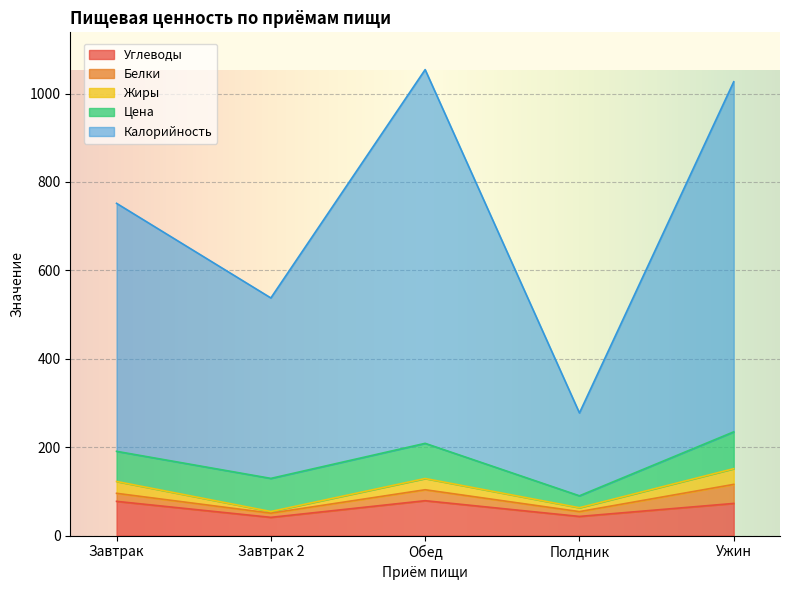

What is the lowest value of the Углеводы series?

41.3